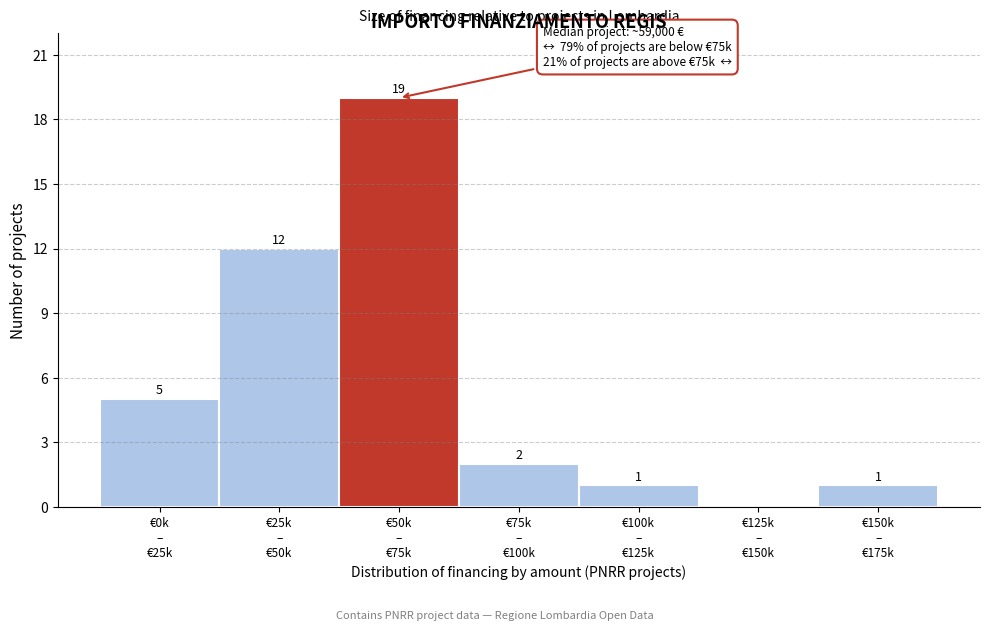

What is the greatest value displayed?

19